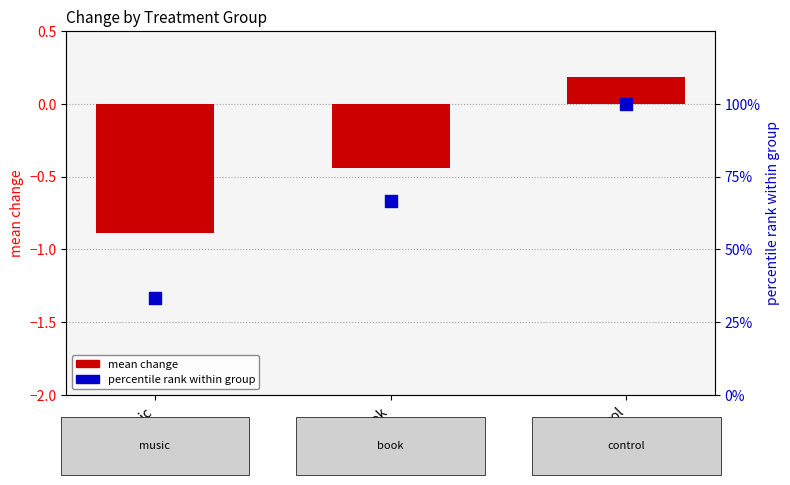

Which series has the largest total across all categories?

percentile rank within group